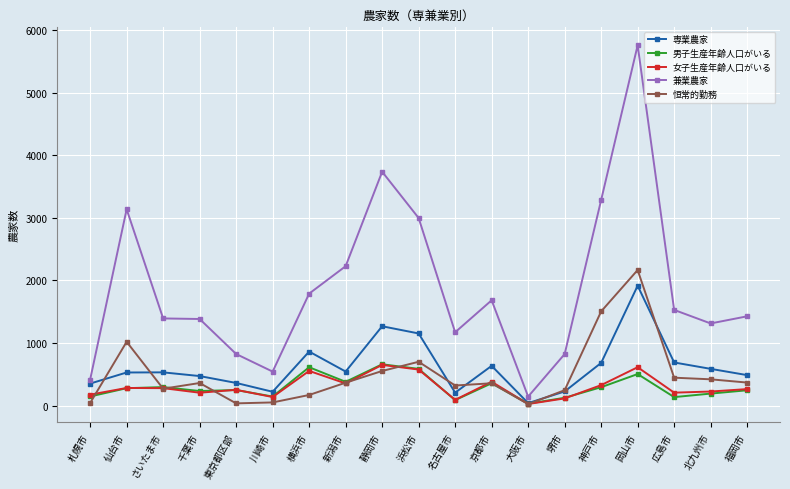

What is the minimum value for 恒常的勤務?

26